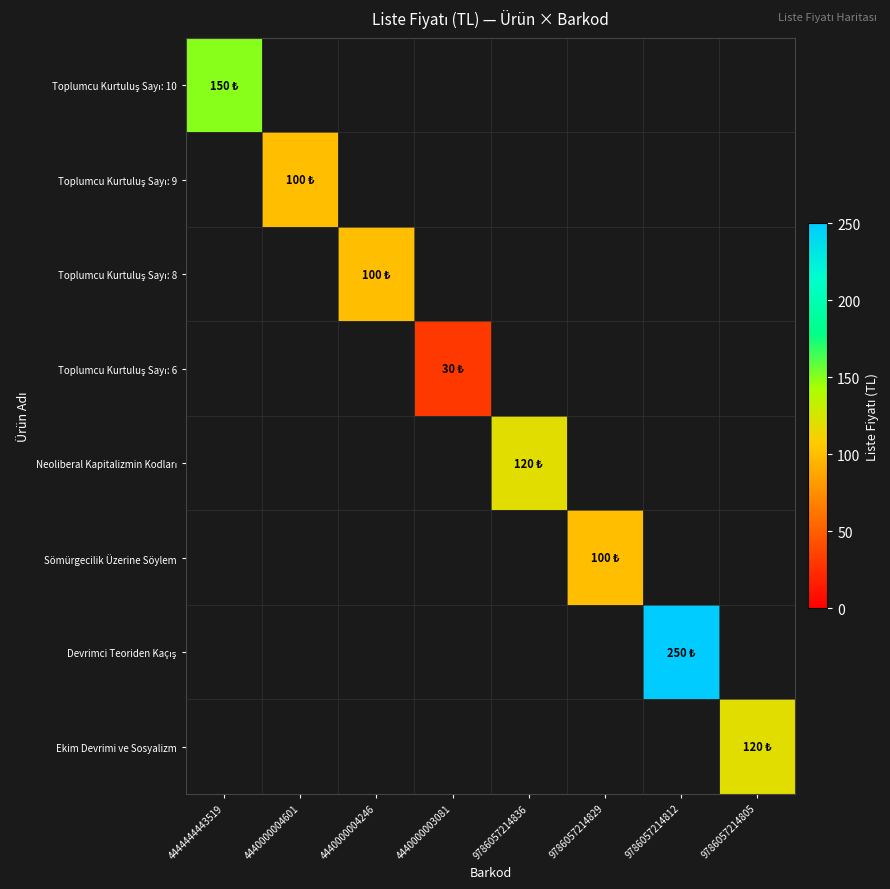

What is the total value across all series at 9786057214812?

250